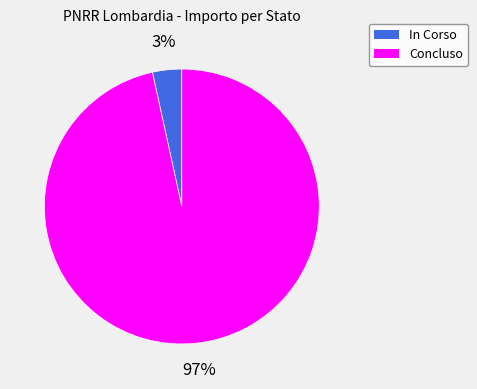

Which category accounts for the majority?

Concluso